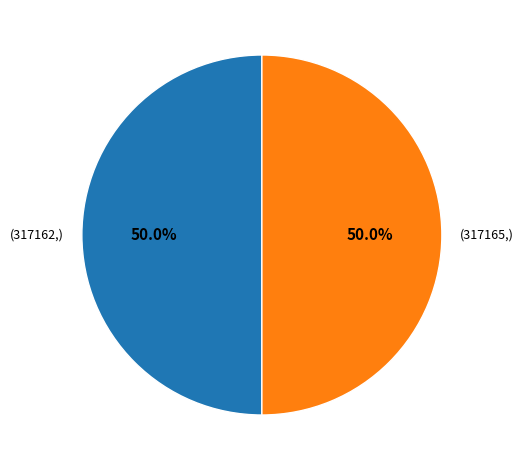

Which slice is the smallest?

317162